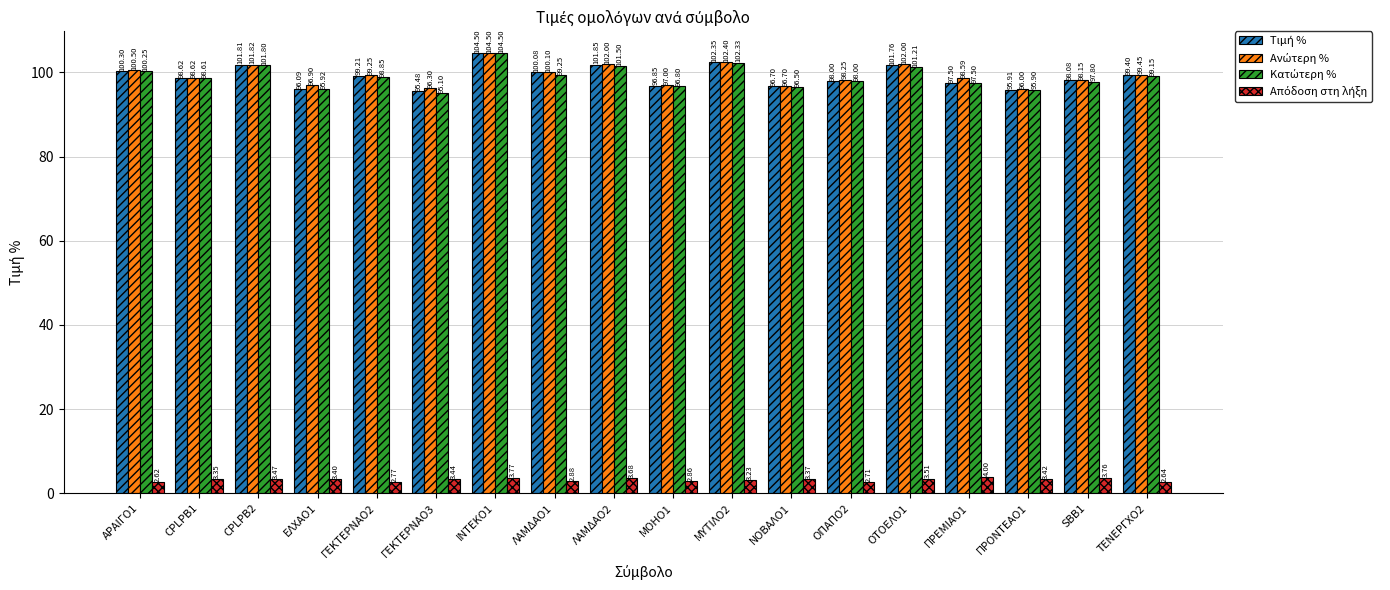

At which category is the sum across all series the highest?

ΙΝΤΕΚΟ1